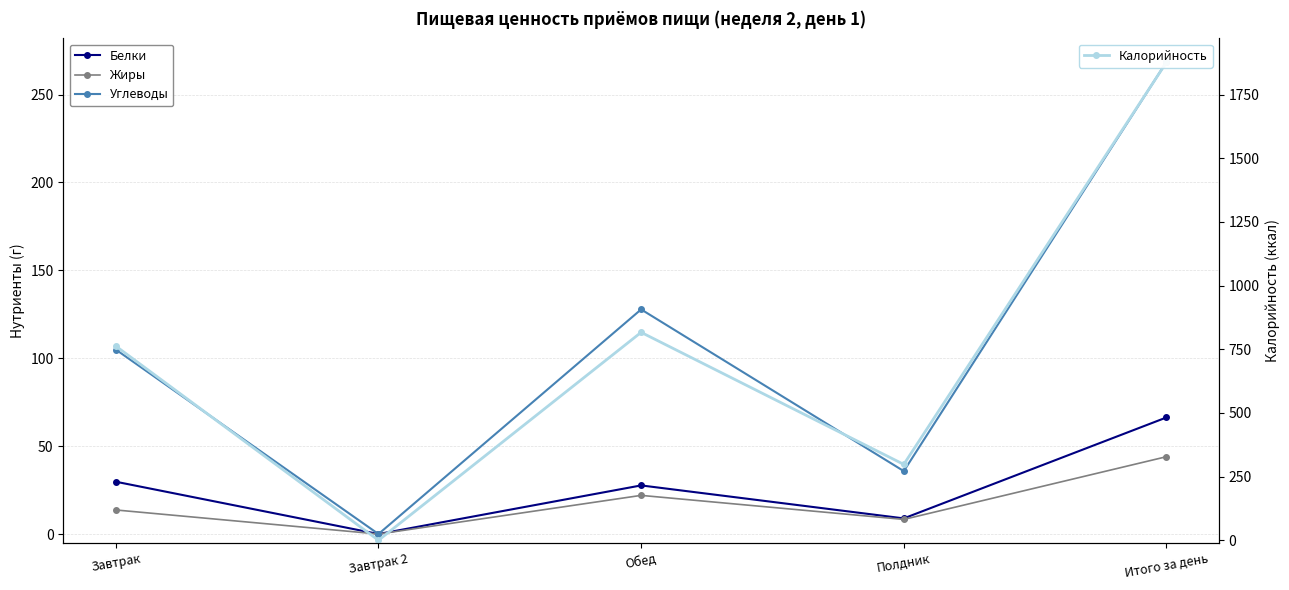

What is the sum of all Жиры values?

88.0